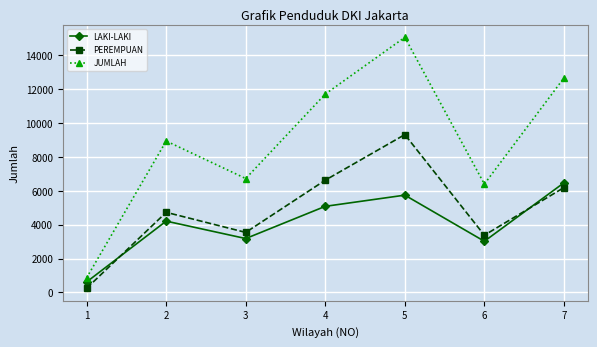

At which label does JUMLAH reach its minimum?

1